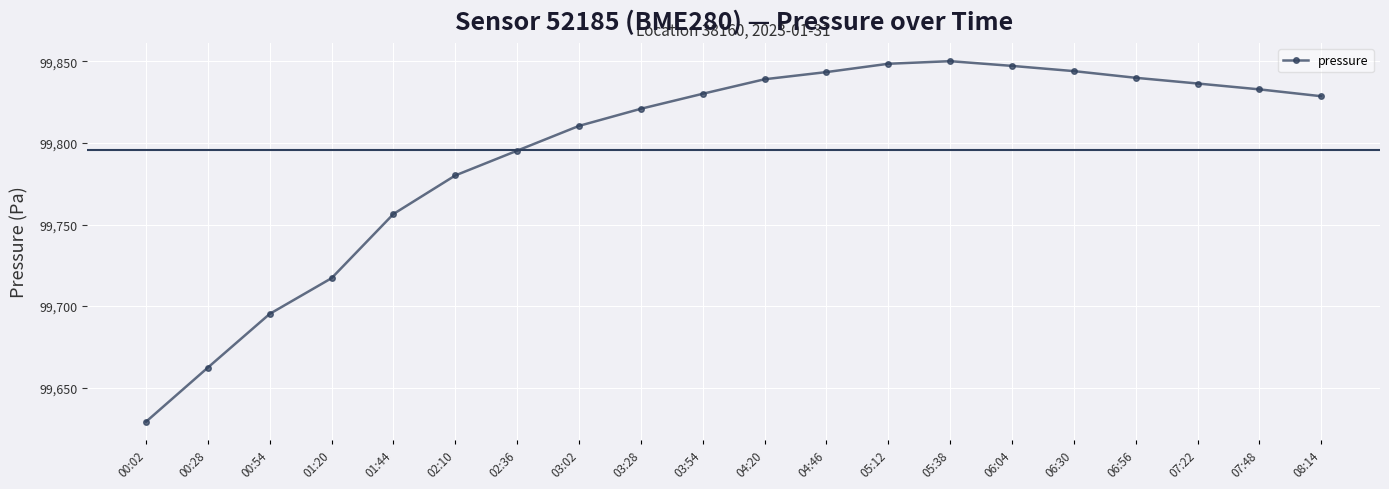

What is the ratio of the value at 00:02 to the value at 02:10?

1.0